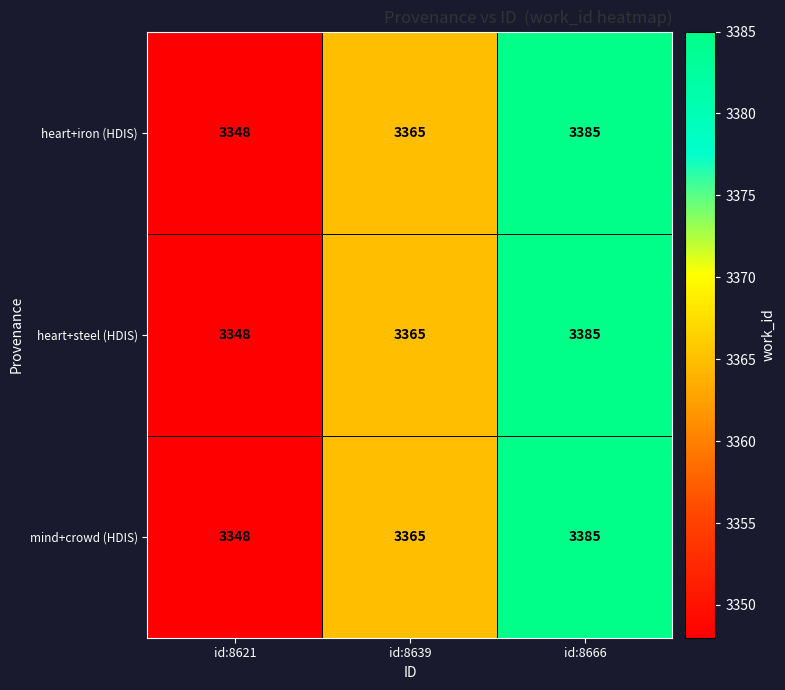

What is the greatest value displayed?

3385